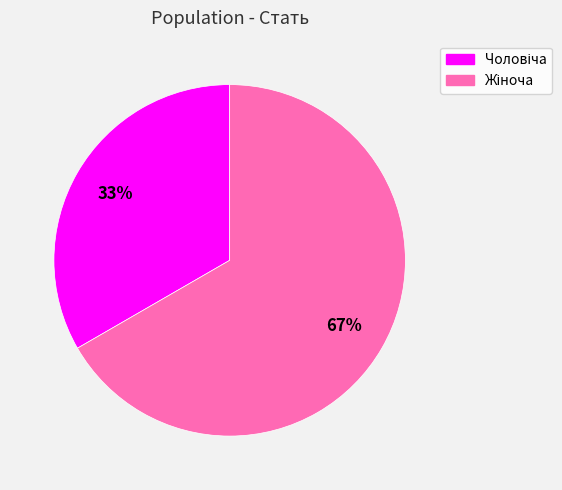

To the nearest percent, what is the average slice percentage?

50%